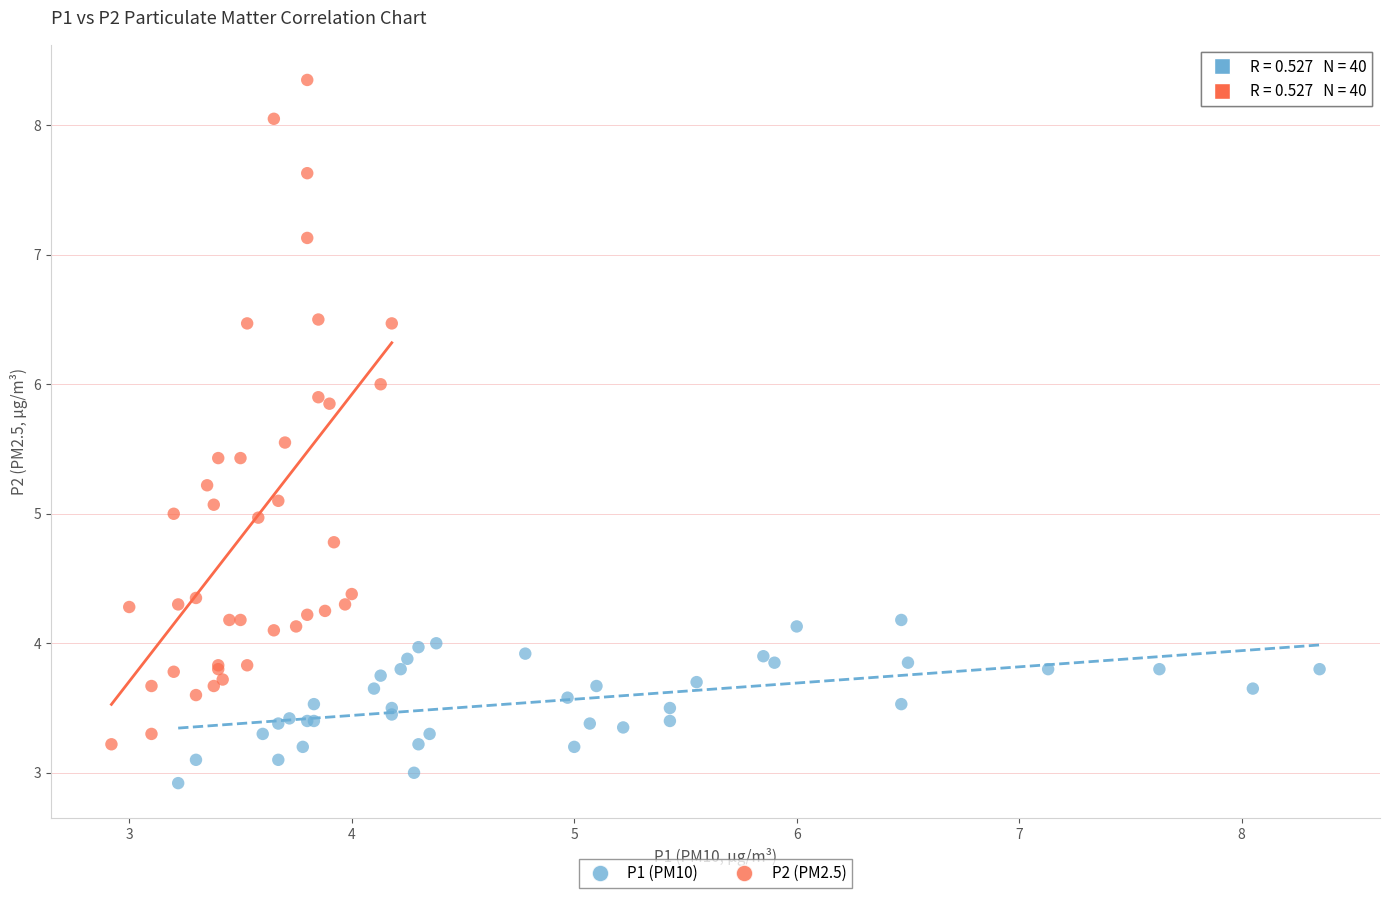

Which series contains the lowest Y value?

P1 (PM10)